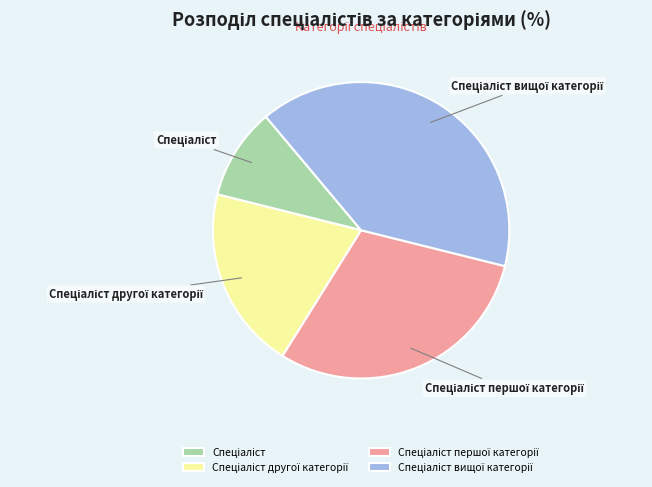

How many slices are in this pie chart?

4